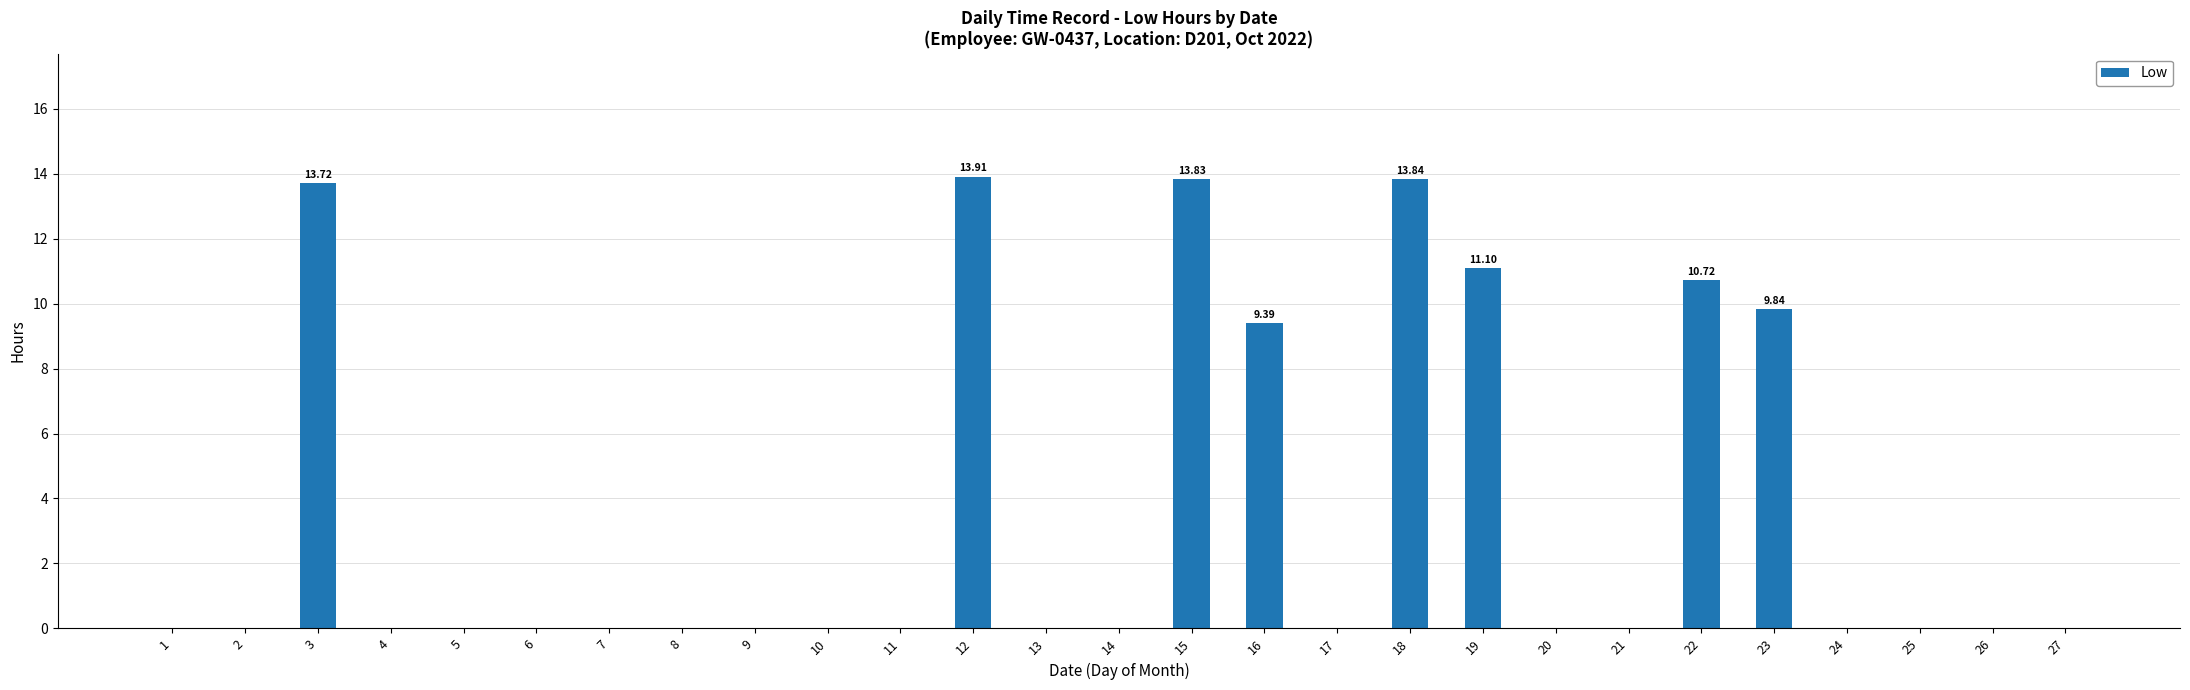

What is the sum of the values at 15 and 18?

27.7